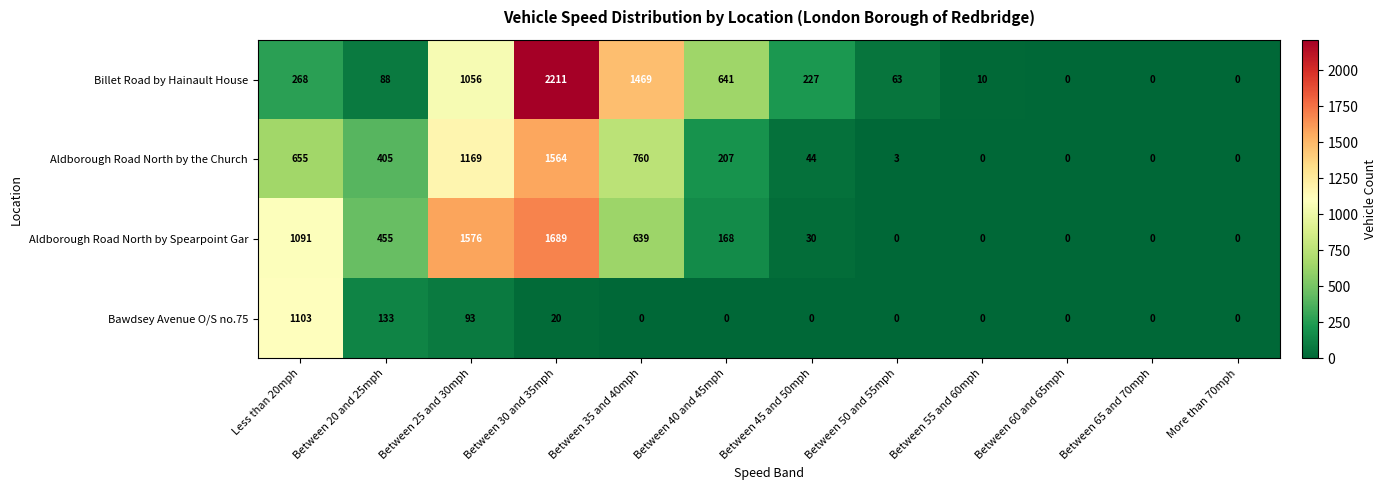

At which label is Aldborough Road North by the Church closest to 782?

Between 35 and 40mph